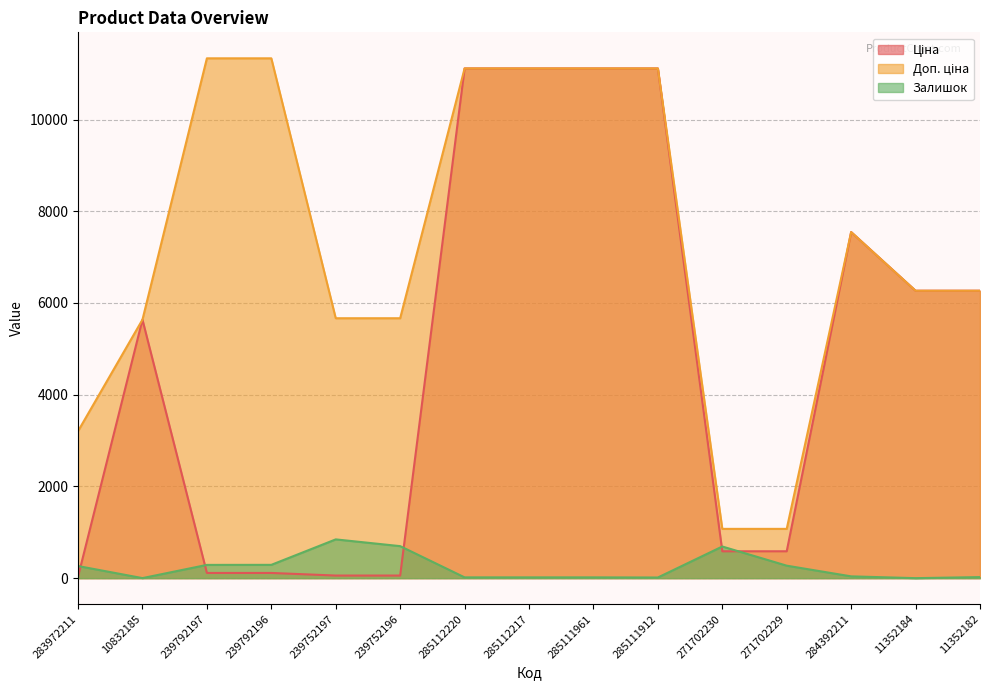

True or false: Залишок and Доп. ціна intersect in this chart.

False